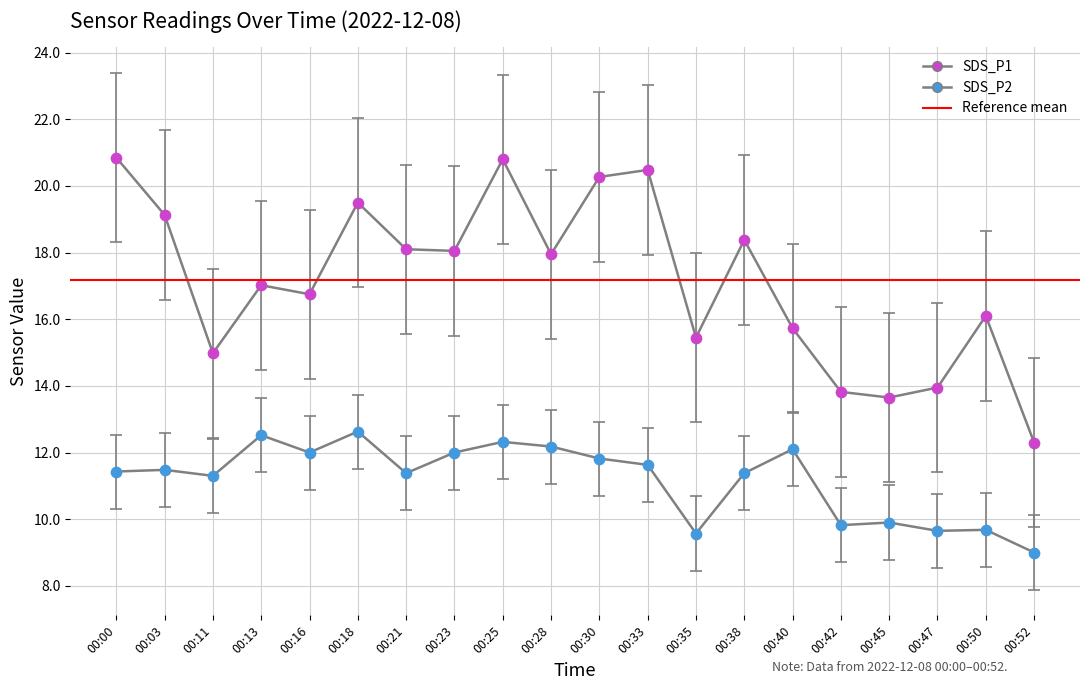

Which series has the widest spread of Y values?

SDS_P1